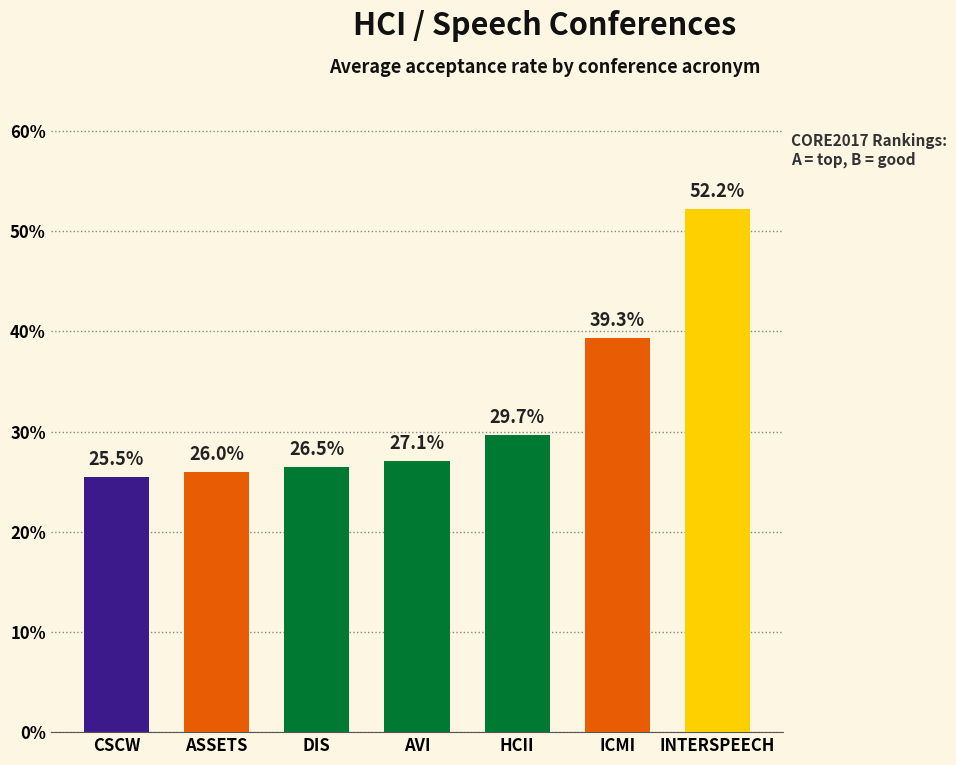

Rank the categories by value from highest to lowest.

INTERSPEECH, ICMI, HCII, AVI, DIS, ASSETS, CSCW